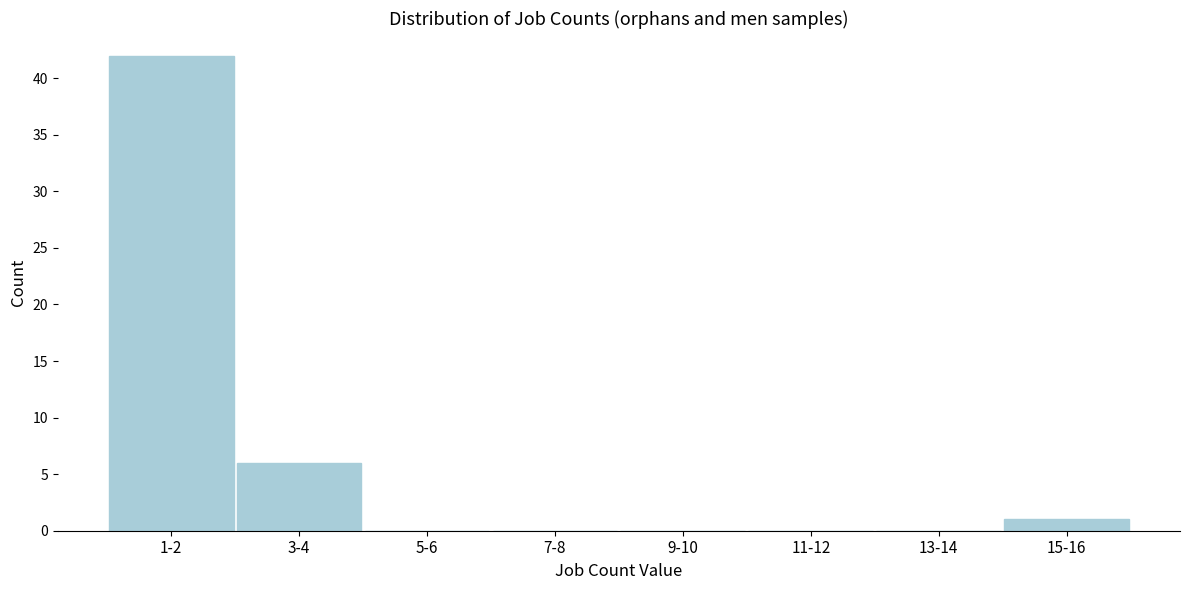

Reading left to right, extract all data points from this chart.

1-2=42	3-4=6	5-6=0	7-8=0	9-10=0	11-12=0	13-14=0	15-16=1